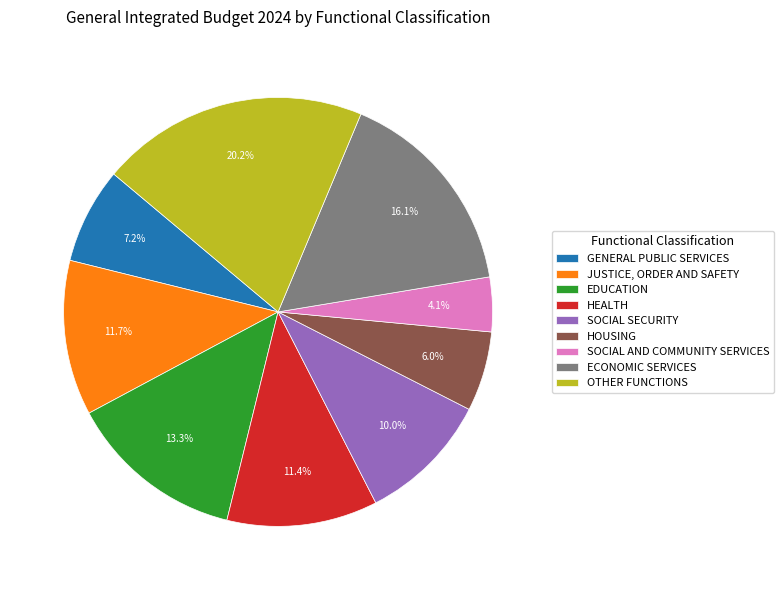

What percentage is the SOCIAL SECURITY slice, to the nearest percent?

10%